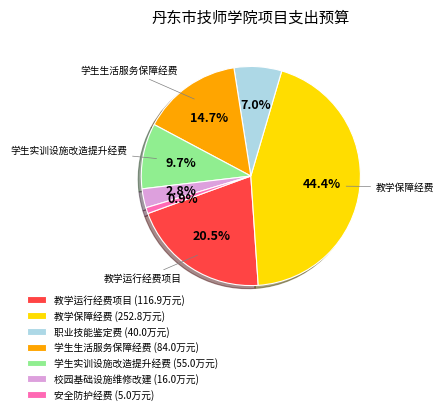

How many segments does this pie chart have?

7